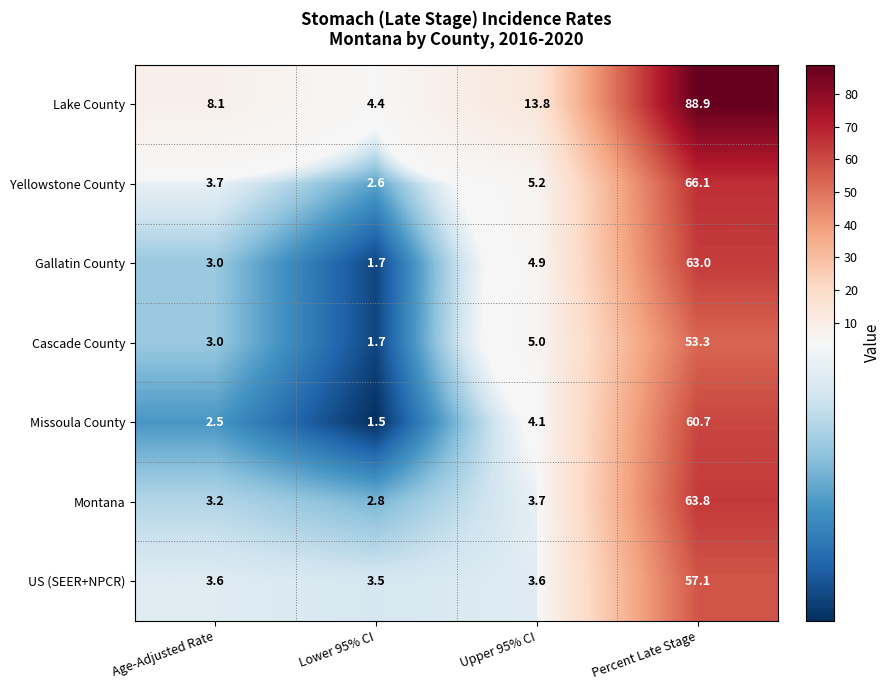

Between Lower 95% CI and Percent Late Stage, which series saw the biggest shift?

Lake County